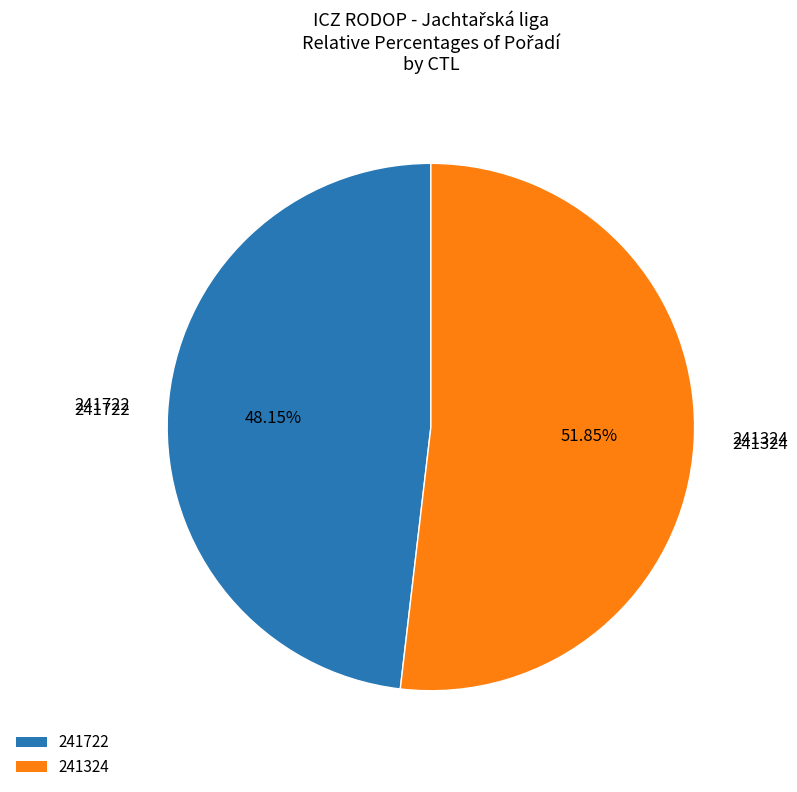

Rank the categories by value from highest to lowest.

241324, 241722